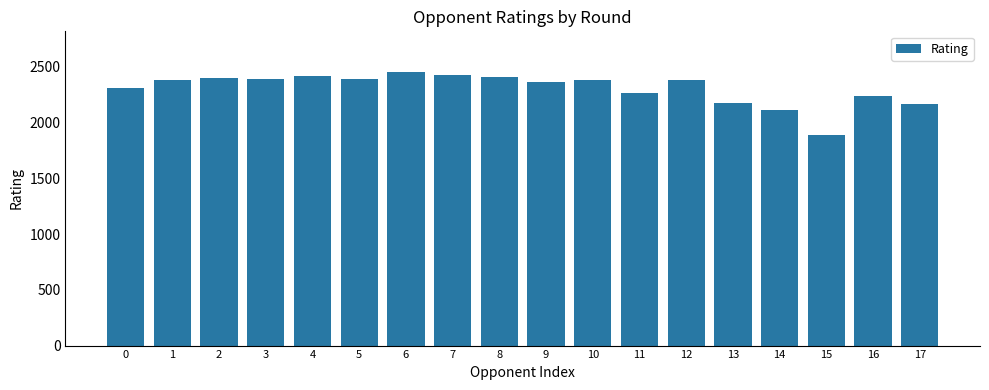

What is the value of the 15th bar from the left?

2111